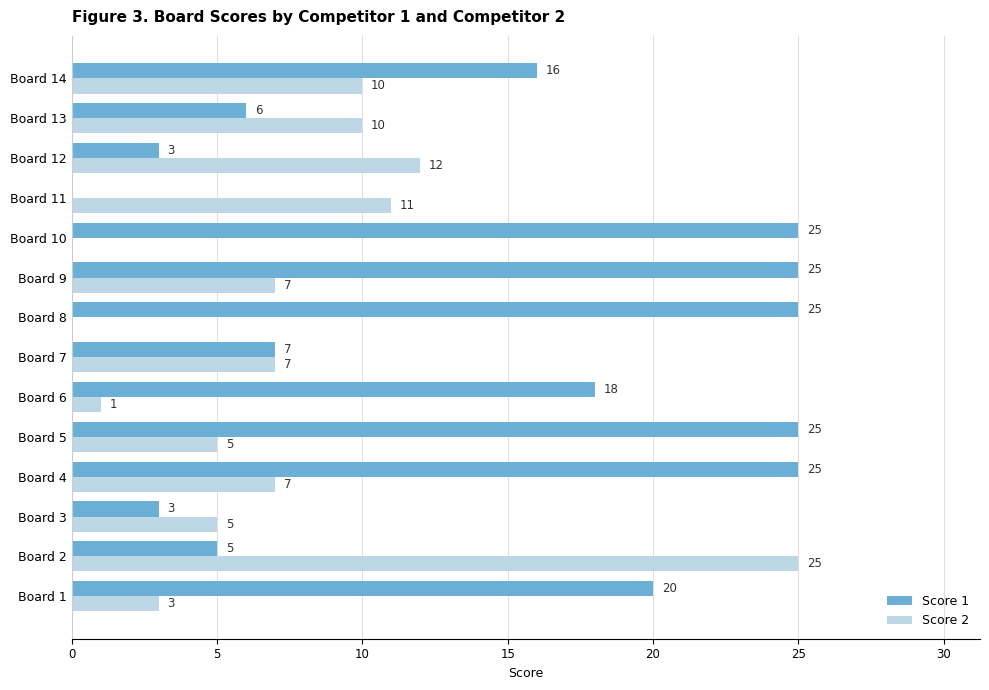

True or false: Score 1 has a value of 5 at Board 2.

True